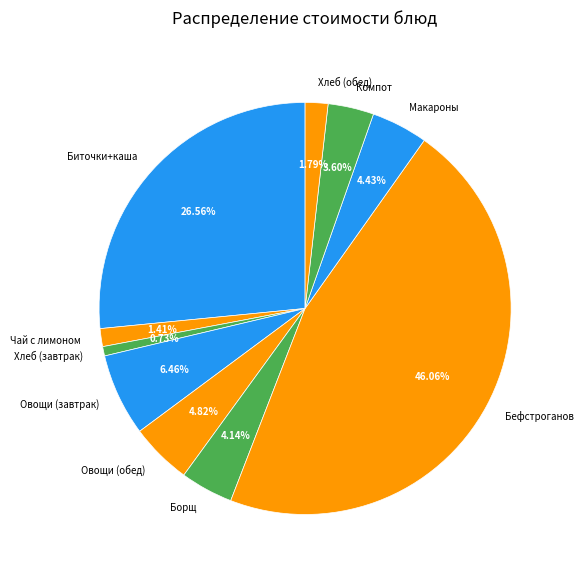

Does any single category account for the majority?

No